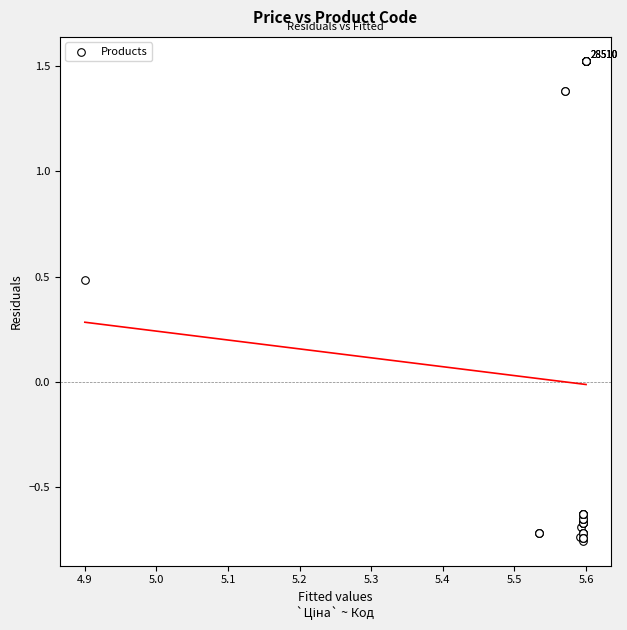

What Y value in the scatter plot is closest to 0?

0.5